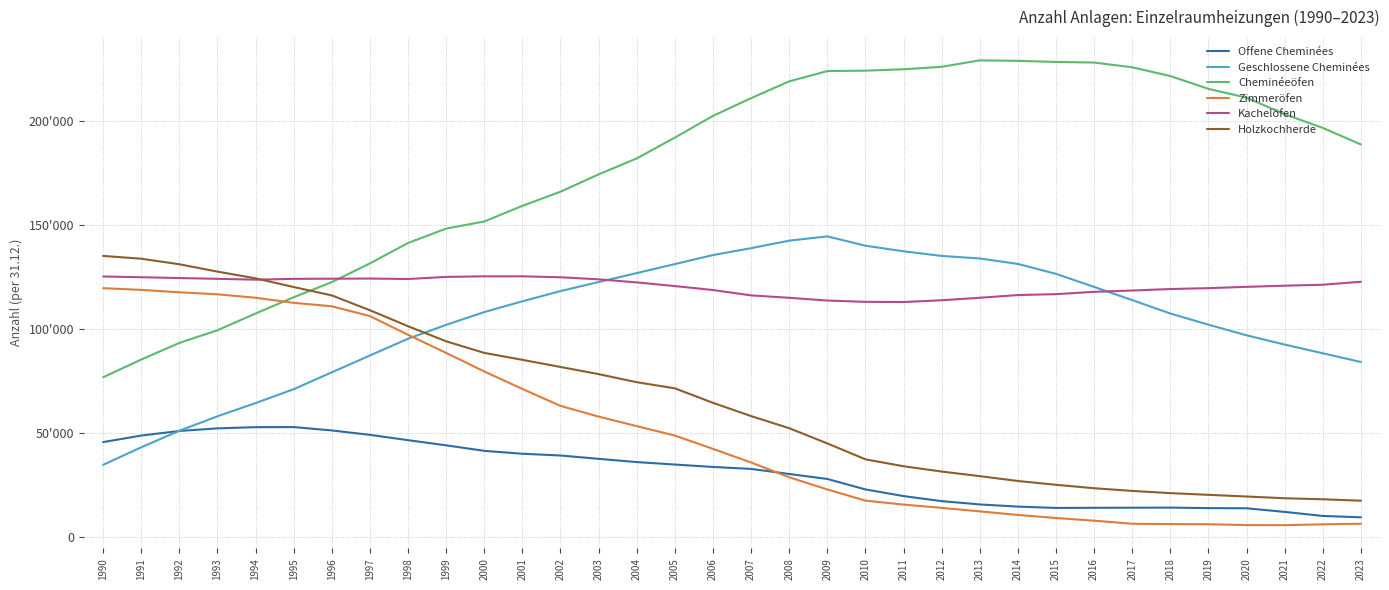

Is this an area chart (filled region under the line)?

No